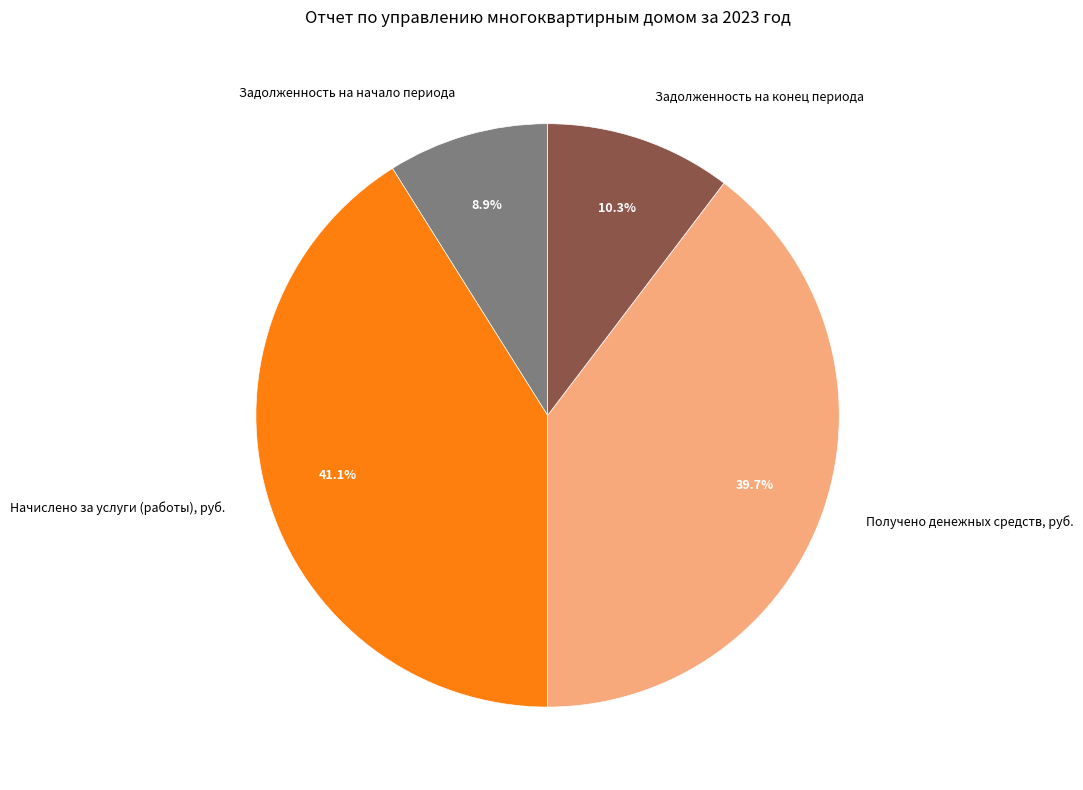

Does Получено денежных средств, руб. account for over 50% of the chart?

No